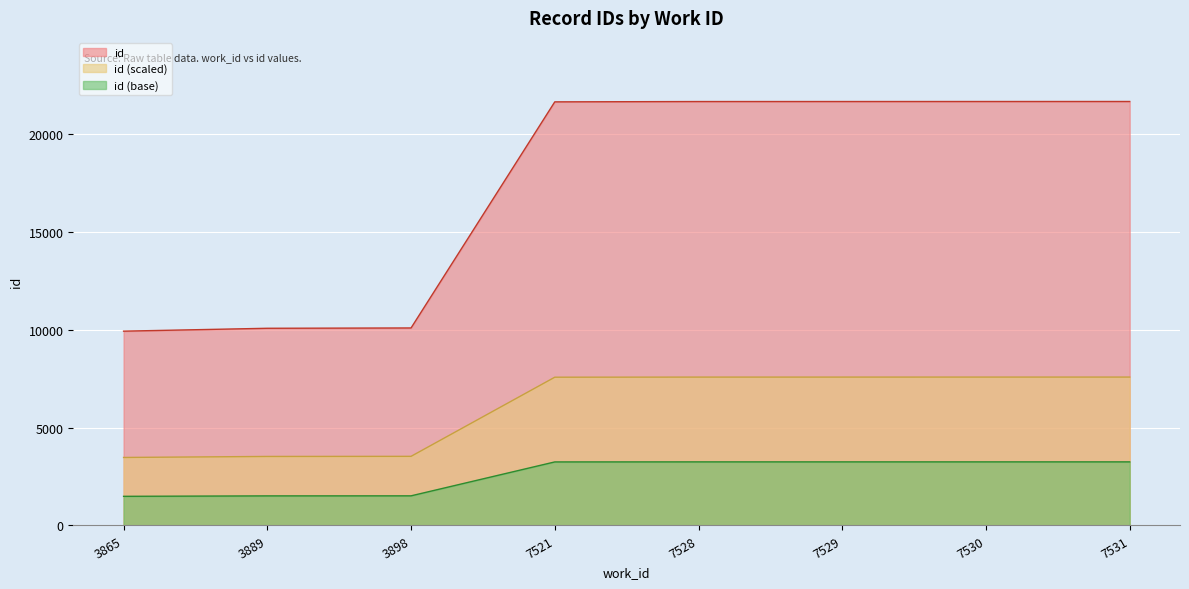

Reading left to right, extract all data points from this chart.

3865=9918	3889=10065	3898=10081	7521=21622	7528=21638	7529=21639	7530=21640	7531=21641